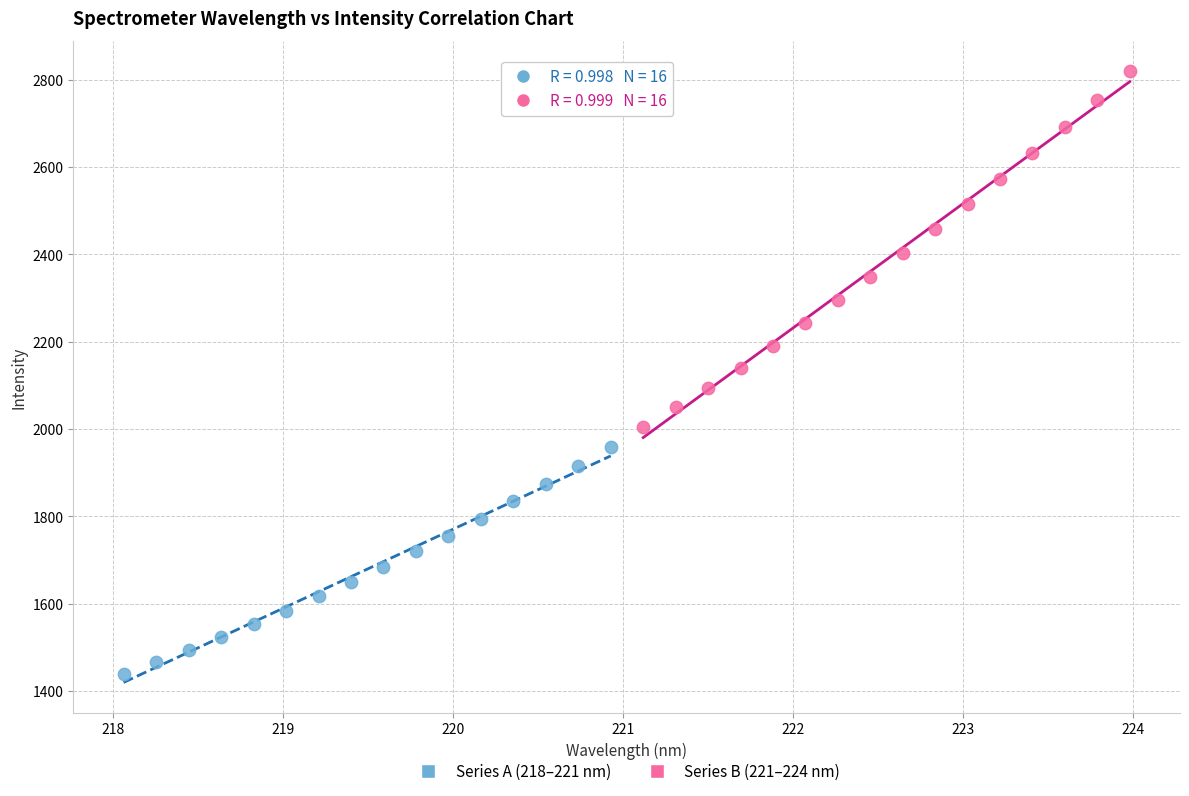

Which series contains the lowest Y value?

Series A (218–221 nm)